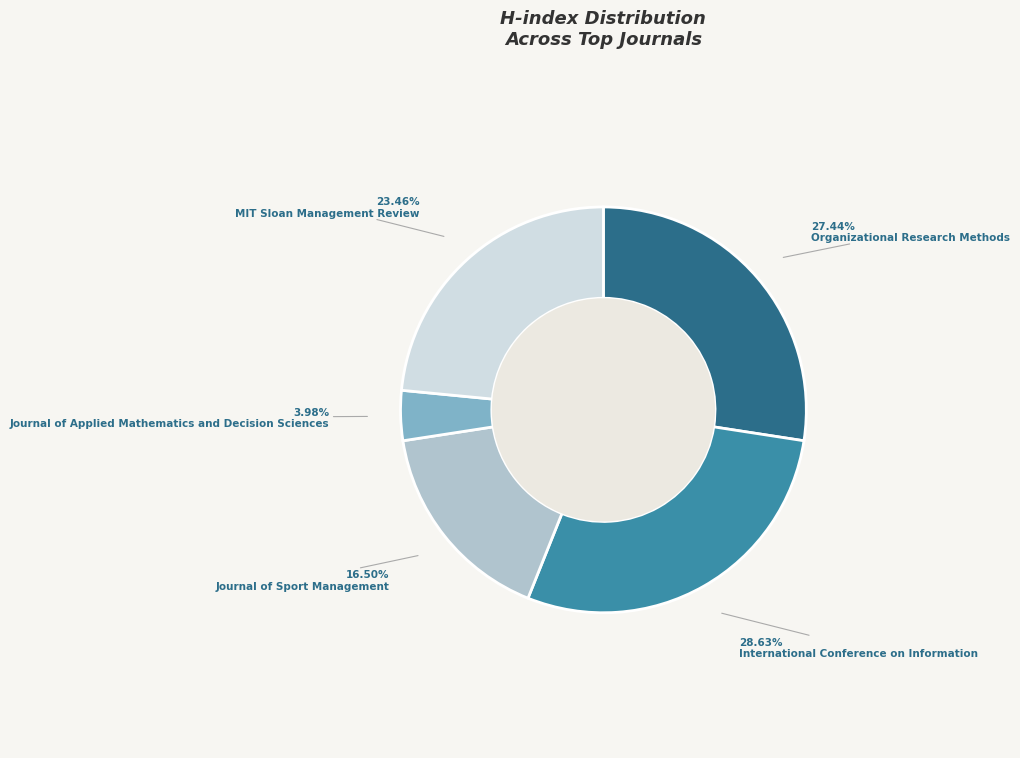

Rank the categories by value from highest to lowest.

International Conference on Information, Organizational Research Methods, MIT Sloan Management Review, Journal of Sport Management, Journal of Applied Mathematics and Decision Sciences